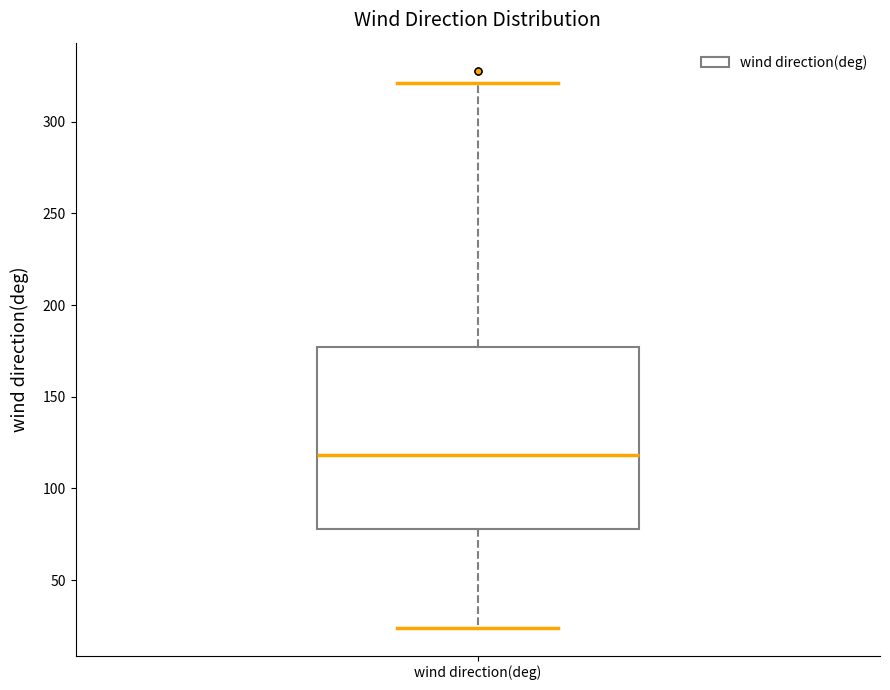

Transcribe this box plot: give where the median line is, the range the box spans, and where the two whiskers end, as read against the y-axis. The values are not printed on the chart, so give them approximately, as read against the axis.

median 120, box 80 to 175, whiskers 25 to 320